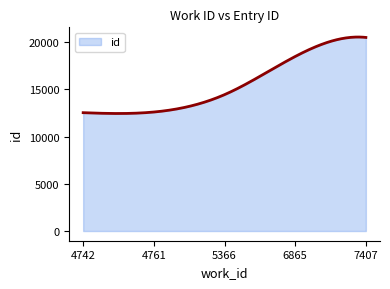

What is the difference between the maximum and minimum values?

8094.5